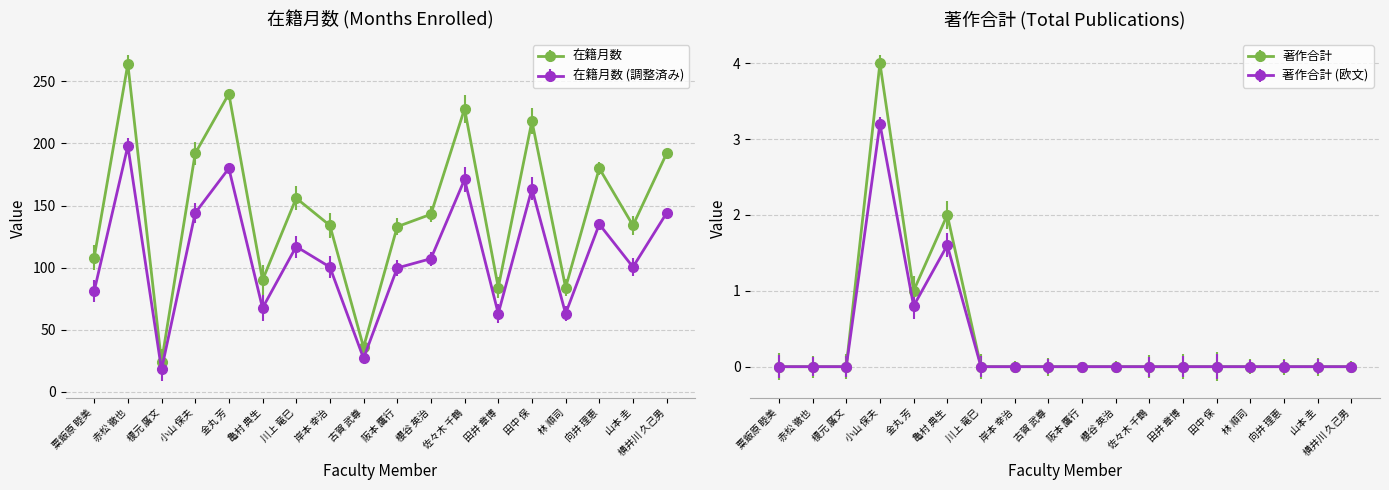

Is the value of 在籍月数 at 小山 保夫 greater than the value of 著作合計 at 向井 理恵?

Yes